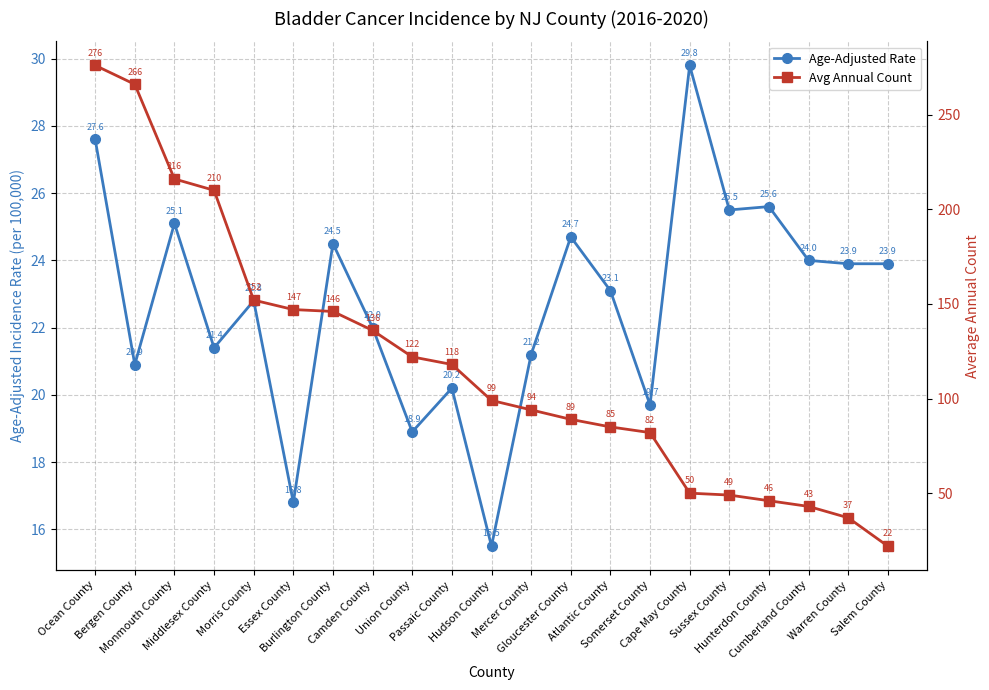

What is the total value across all series at Hunterdon County?

71.6